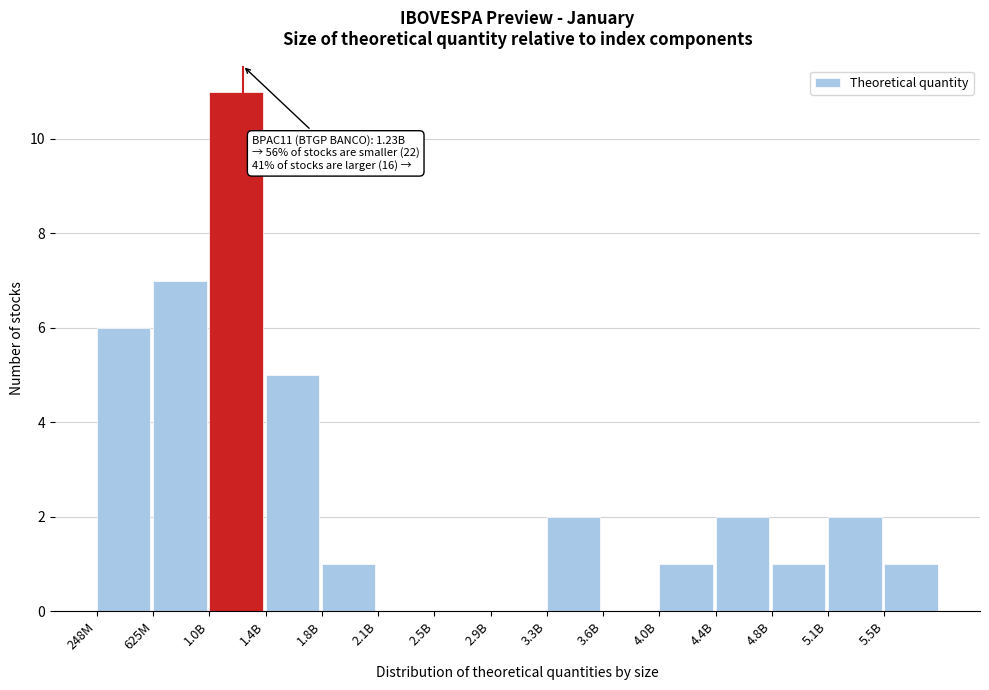

Reading left to right, transcribe all the data shown in this chart.

248M=6	625M=7	1.0B=11	1.4B=5	1.8B=1	2.1B=0	2.5B=0	2.9B=0	3.3B=2	3.6B=0	4.0B=1	4.4B=2	4.8B=1	5.1B=2	5.5B=1